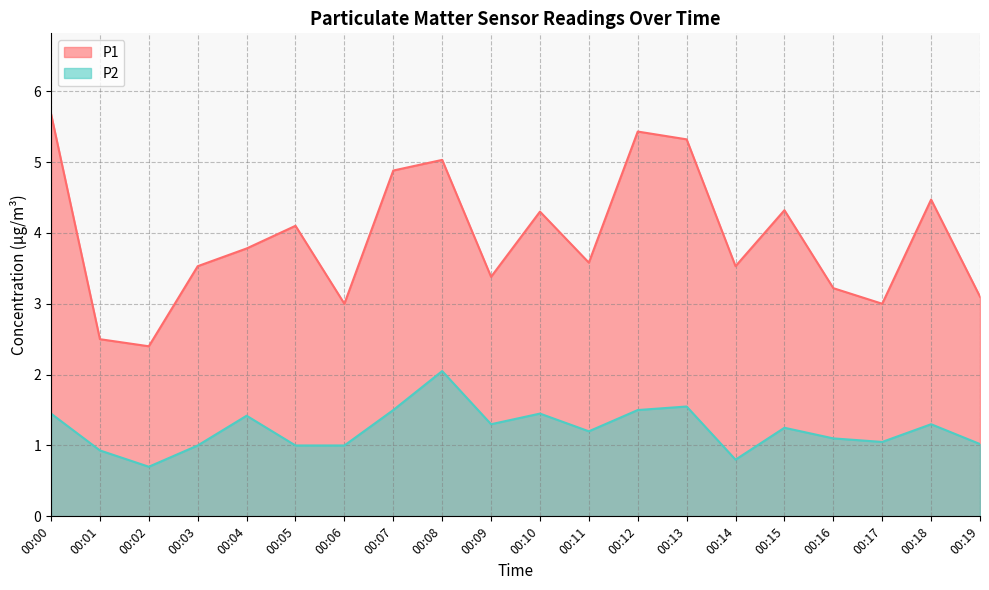

List the series in order of their peak value, highest first.

P1, P2